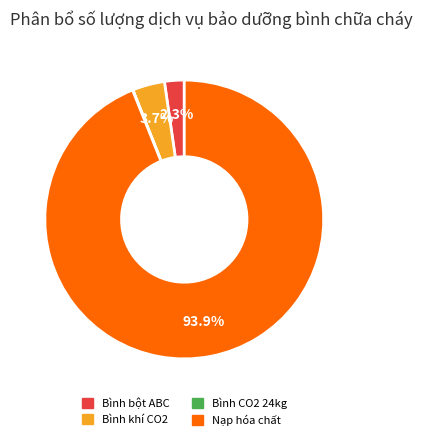

Combined, what portion of the pie is Bình khí CO2 and Bình bột ABC?

6.0%